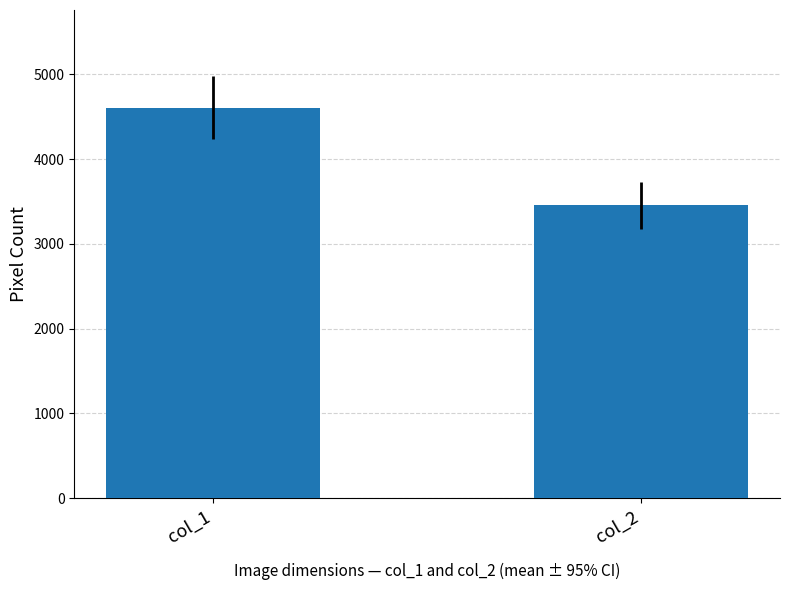

Reading left to right, extract all data points from this chart.

col_1=4608	col_2=3456